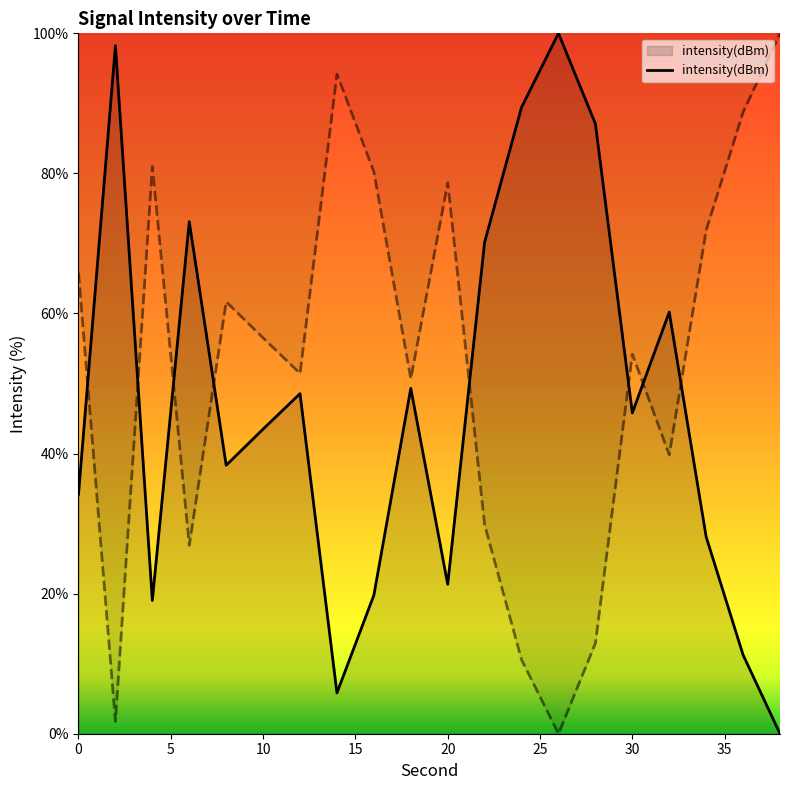

What value does the data have at 10?

43.5